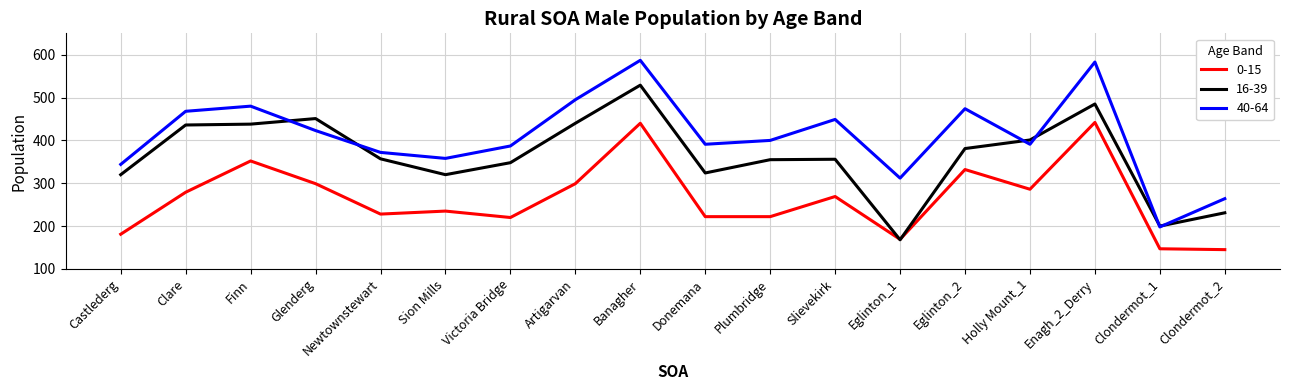

What is the minimum value shown in the chart?

145